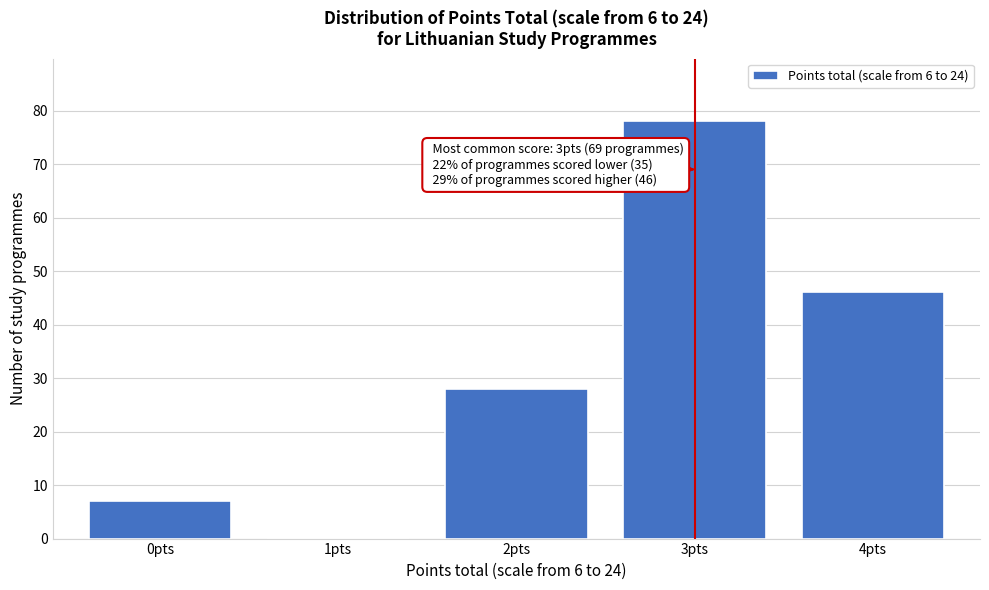

Reading left to right, transcribe all the data shown in this chart.

0pts=7	1pts=0	2pts=28	3pts=78	4pts=46